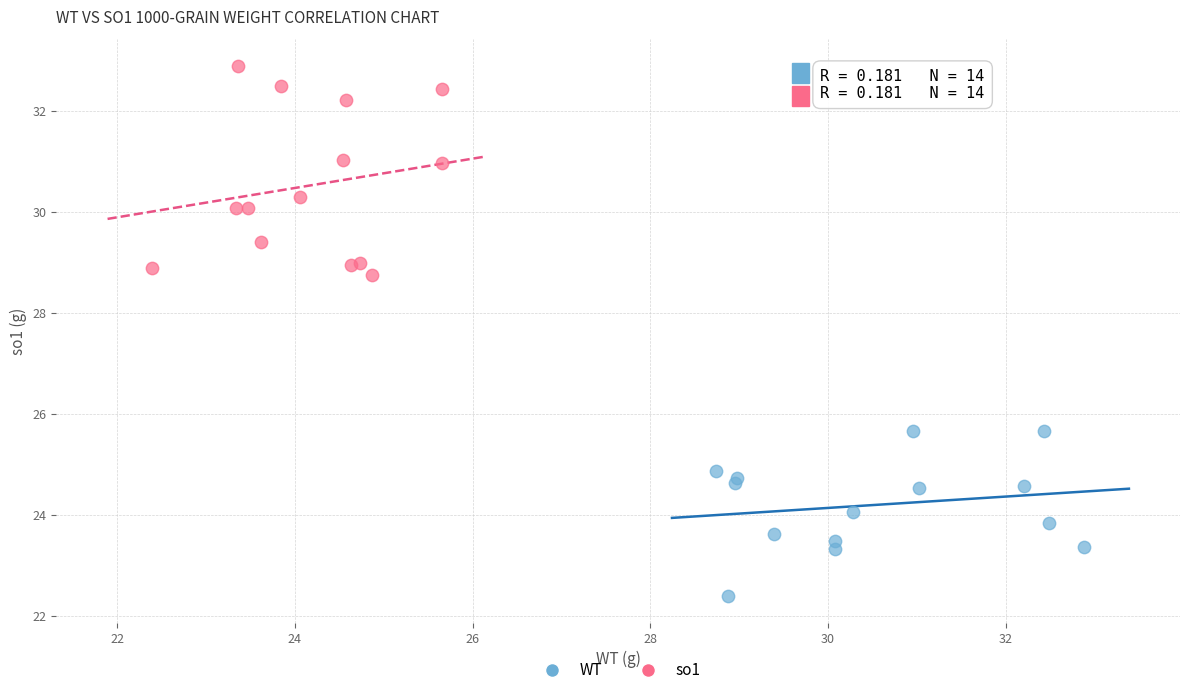

Which series reaches the minimum Y coordinate?

WT